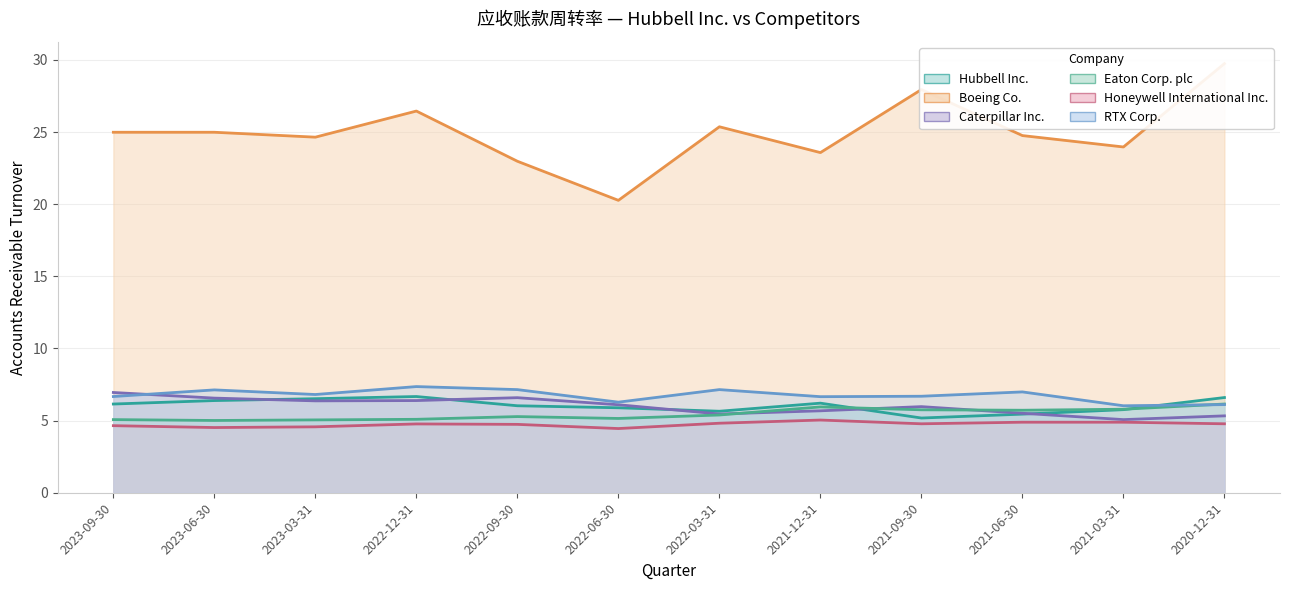

Where do Hubbell Inc. and Caterpillar Inc. first cross each other?

2023-06-30 and 2023-03-31